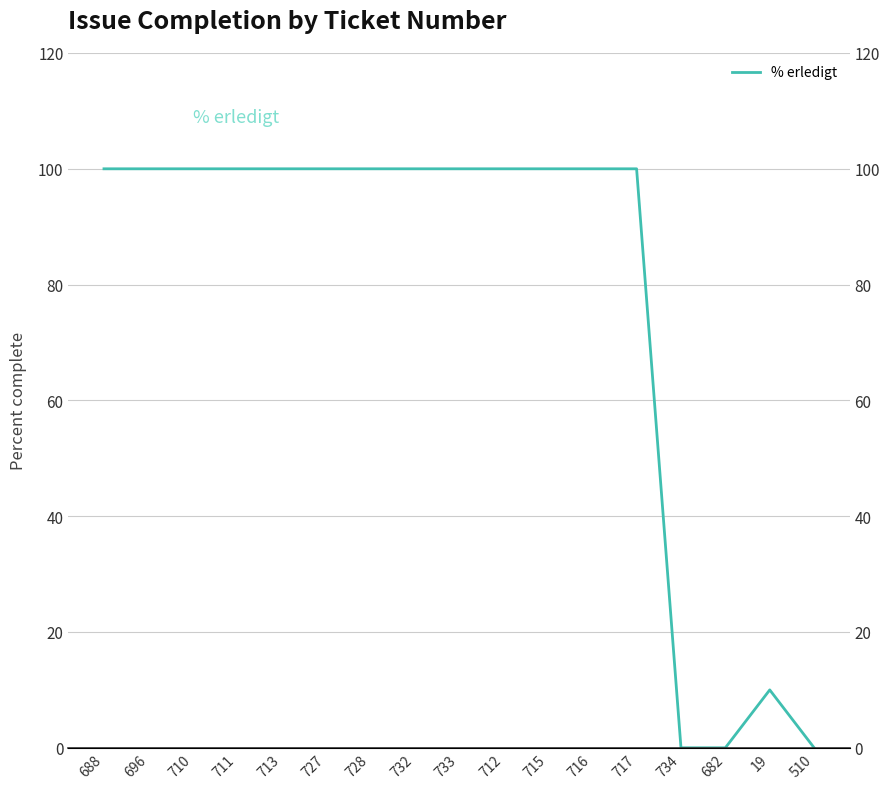

Which category has the lowest value across all series?

734